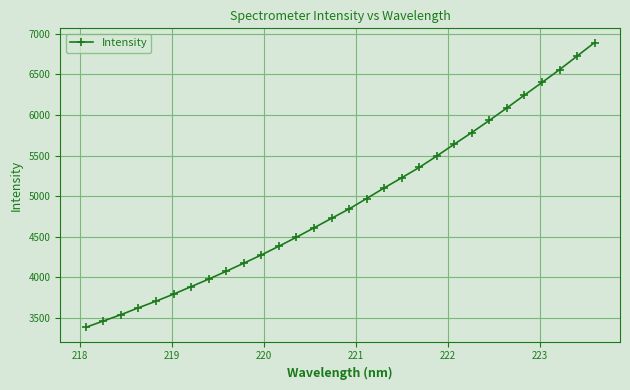

Count the number of values greater than 4842.

15